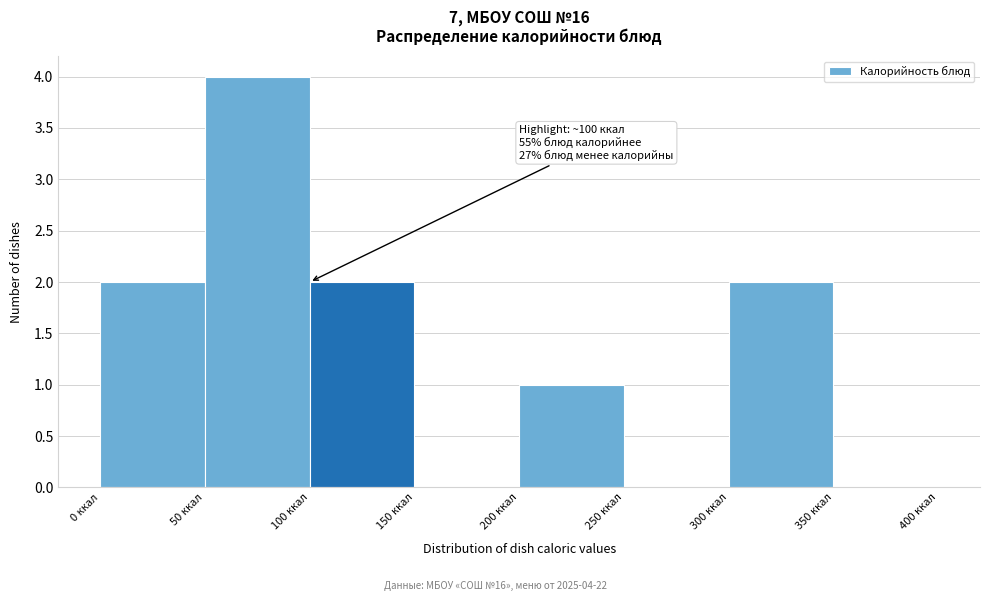

Which range on the x-axis has the tallest bar?

50 to 100